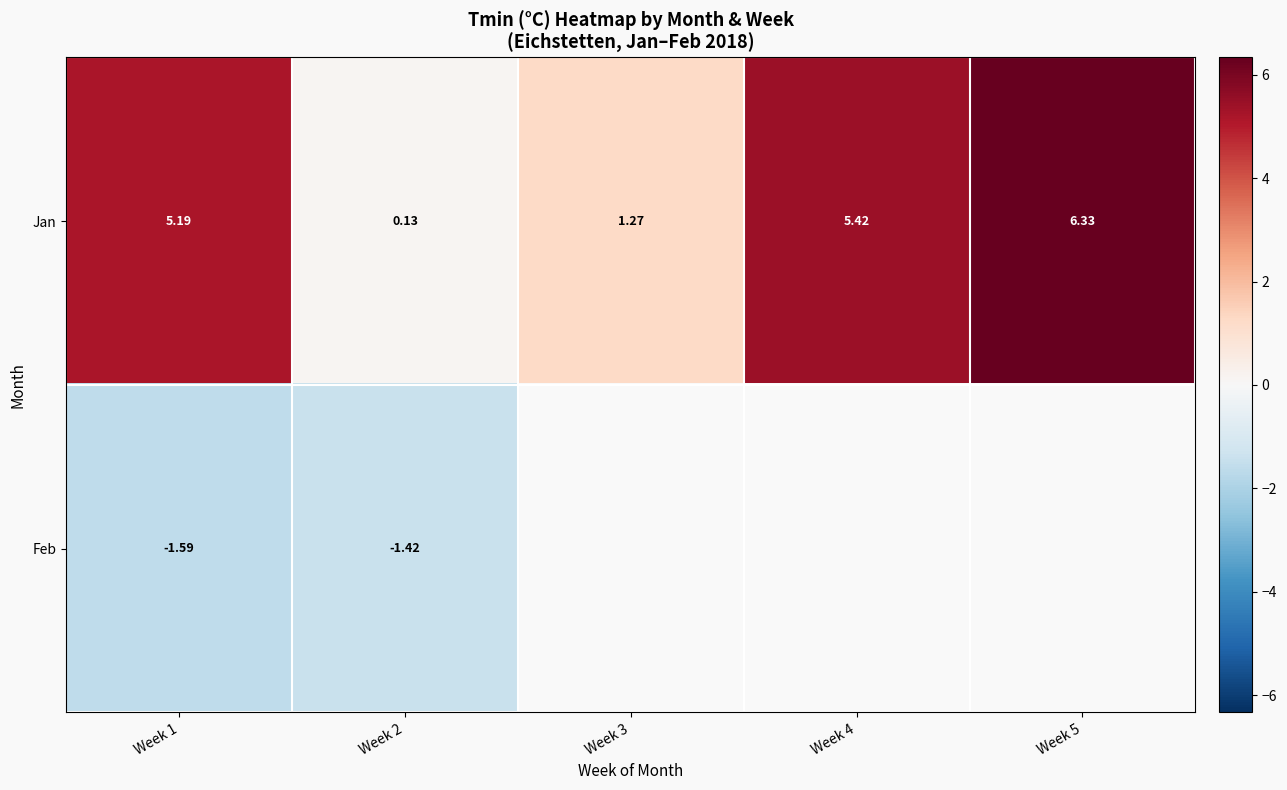

At which label is Jan closest to 3?

Week 3